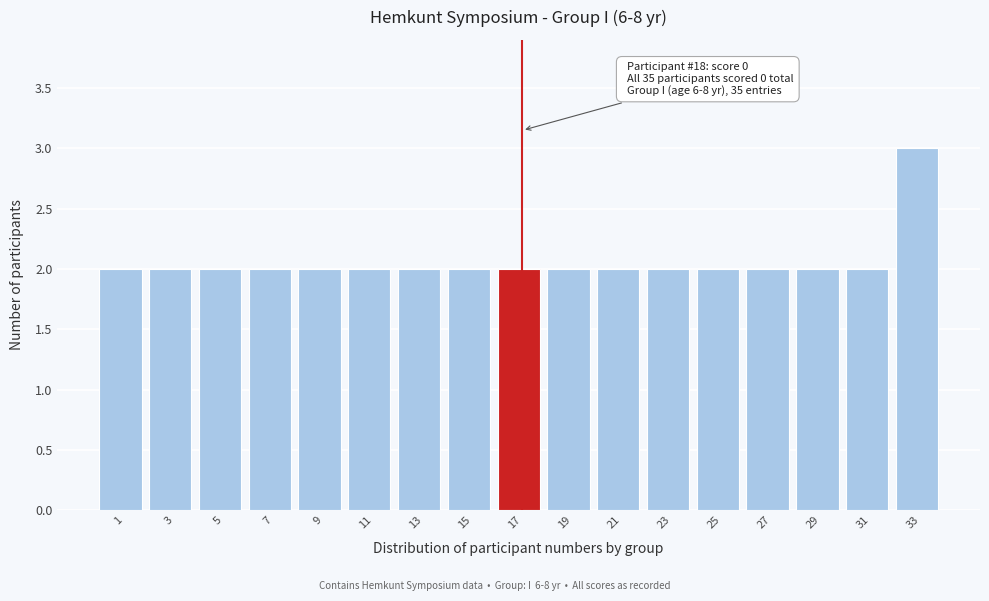

Reading right to left, list all the values displayed in this chart.

3	2	2	2	2	2	2	2	2	2	2	2	2	2	2	2	2